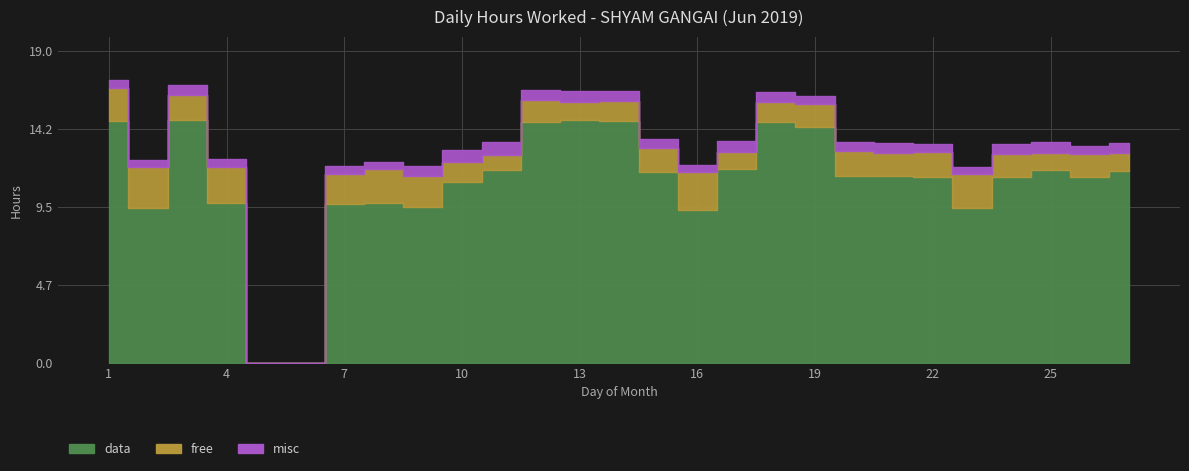

At which label does misc reach its peak?

11